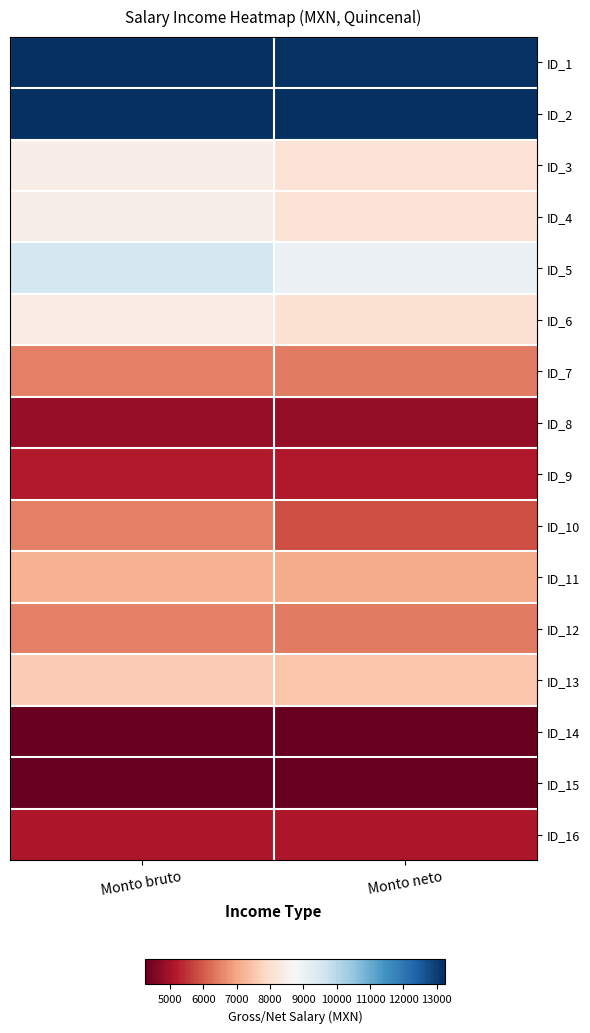

Reading left to right, what are all the values shown in this chart?

ID_1: Monto bruto=1.0	Monto neto=1.0
ID_2: Monto bruto=1.0	Monto neto=1.0
ID_3: Monto bruto=0.5	Monto neto=0.4
ID_4: Monto bruto=0.5	Monto neto=0.4
ID_5: Monto bruto=0.6	Monto neto=0.5
ID_6: Monto bruto=0.5	Monto neto=0.4
ID_7: Monto bruto=0.2	Monto neto=0.2
ID_8: Monto bruto=0.1	Monto neto=0.1
ID_9: Monto bruto=0.1	Monto neto=0.1
ID_10: Monto bruto=0.2	Monto neto=0.2
ID_11: Monto bruto=0.3	Monto neto=0.3
ID_12: Monto bruto=0.2	Monto neto=0.2
ID_13: Monto bruto=0.4	Monto neto=0.4
ID_14: Monto bruto=0.0	Monto neto=0.0
ID_15: Monto bruto=0.0	Monto neto=0.0
ID_16: Monto bruto=0.1	Monto neto=0.1